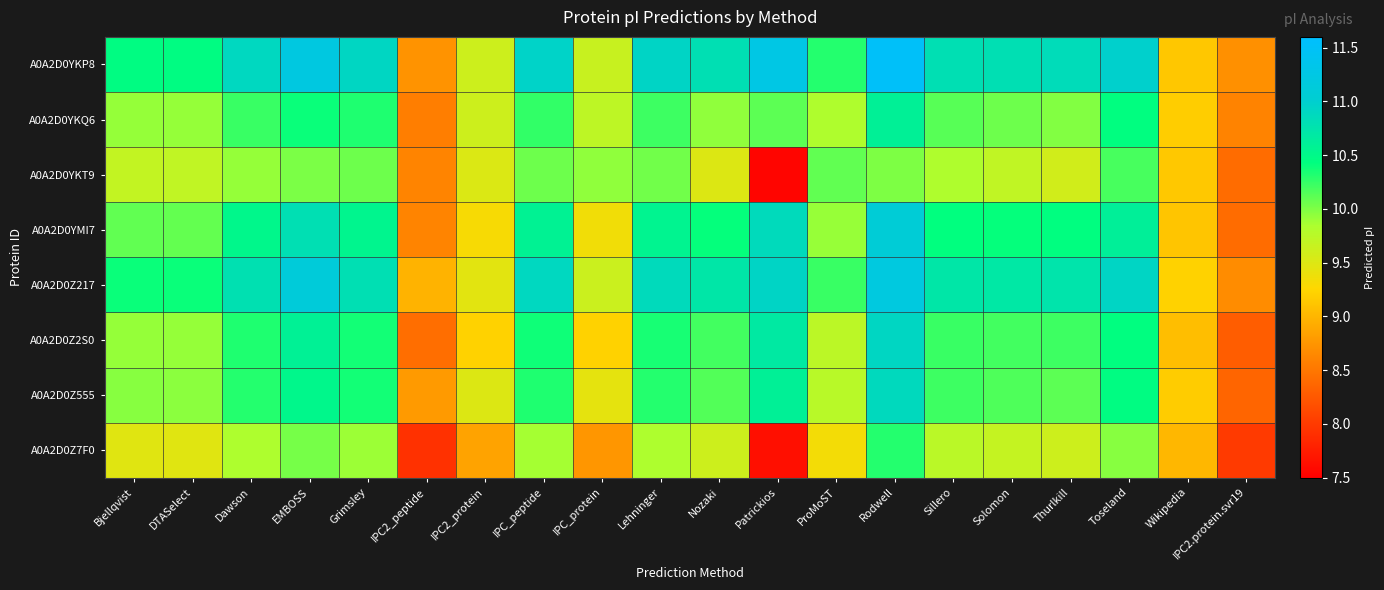

Reading left to right, what are all the values shown in this chart?

A0A2D0YKP8: Bjellqvist=10.5	DTASelect=10.5	Dawson=10.9	EMBOSS=11.2	Grimsley=10.9	IPC2_peptide=8.7	IPC2_protein=9.6	IPC_peptide=10.9	IPC_protein=9.6	Lehninger=10.9	Nozaki=10.8	Patrickios=11.3	ProMoST=10.3	Rodwell=11.5	Sillero=10.8	Solomon=10.8	Thurlkill=10.8	Toseland=11.0	Wikipedia=9.1	IPC2.protein.svr19=8.7
A0A2D0YKQ6: Bjellqvist=9.9	DTASelect=9.9	Dawson=10.2	EMBOSS=10.4	Grimsley=10.3	IPC2_peptide=8.6	IPC2_protein=9.6	IPC_peptide=10.3	IPC_protein=9.7	Lehninger=10.2	Nozaki=9.9	Patrickios=10.1	ProMoST=9.8	Rodwell=10.6	Sillero=10.1	Solomon=10.1	Thurlkill=10.0	Toseland=10.4	Wikipedia=9.2	IPC2.protein.svr19=8.6
A0A2D0YKT9: Bjellqvist=9.7	DTASelect=9.7	Dawson=9.9	EMBOSS=10.0	Grimsley=10.1	IPC2_peptide=8.6	IPC2_protein=9.5	IPC_peptide=10.1	IPC_protein=9.9	Lehninger=10.0	Nozaki=9.5	Patrickios=7.6	ProMoST=10.1	Rodwell=10.0	Sillero=9.8	Solomon=9.7	Thurlkill=9.6	Toseland=10.2	Wikipedia=9.1	IPC2.protein.svr19=8.4
A0A2D0YMI7: Bjellqvist=10.1	DTASelect=10.1	Dawson=10.5	EMBOSS=10.8	Grimsley=10.5	IPC2_peptide=8.6	IPC2_protein=9.3	IPC_peptide=10.6	IPC_protein=9.4	Lehninger=10.6	Nozaki=10.4	Patrickios=10.9	ProMoST=9.9	Rodwell=11.1	Sillero=10.4	Solomon=10.4	Thurlkill=10.4	Toseland=10.6	Wikipedia=9.1	IPC2.protein.svr19=8.4
A0A2D0Z217: Bjellqvist=10.4	DTASelect=10.4	Dawson=10.8	EMBOSS=11.1	Grimsley=10.8	IPC2_peptide=9.0	IPC2_protein=9.5	IPC_peptide=10.9	IPC_protein=9.6	Lehninger=10.9	Nozaki=10.7	Patrickios=10.9	ProMoST=10.2	Rodwell=11.2	Sillero=10.7	Solomon=10.7	Thurlkill=10.7	Toseland=10.9	Wikipedia=9.2	IPC2.protein.svr19=8.7
A0A2D0Z2S0: Bjellqvist=9.9	DTASelect=9.9	Dawson=10.3	EMBOSS=10.6	Grimsley=10.4	IPC2_peptide=8.4	IPC2_protein=9.2	IPC_peptide=10.4	IPC_protein=9.2	Lehninger=10.3	Nozaki=10.2	Patrickios=10.7	ProMoST=9.7	Rodwell=10.9	Sillero=10.2	Solomon=10.2	Thurlkill=10.2	Toseland=10.4	Wikipedia=9.1	IPC2.protein.svr19=8.3
A0A2D0Z555: Bjellqvist=10.0	DTASelect=10.0	Dawson=10.3	EMBOSS=10.5	Grimsley=10.4	IPC2_peptide=8.8	IPC2_protein=9.5	IPC_peptide=10.3	IPC_protein=9.4	Lehninger=10.3	Nozaki=10.1	Patrickios=10.6	ProMoST=9.8	Rodwell=10.9	Sillero=10.2	Solomon=10.2	Thurlkill=10.1	Toseland=10.5	Wikipedia=9.2	IPC2.protein.svr19=8.3
A0A2D0Z7F0: Bjellqvist=9.5	DTASelect=9.5	Dawson=9.8	EMBOSS=10.0	Grimsley=9.9	IPC2_peptide=7.9	IPC2_protein=8.9	IPC_peptide=9.9	IPC_protein=8.8	Lehninger=9.8	Nozaki=9.6	Patrickios=7.6	ProMoST=9.3	Rodwell=10.3	Sillero=9.8	Solomon=9.7	Thurlkill=9.6	Toseland=10.0	Wikipedia=9.0	IPC2.protein.svr19=8.0